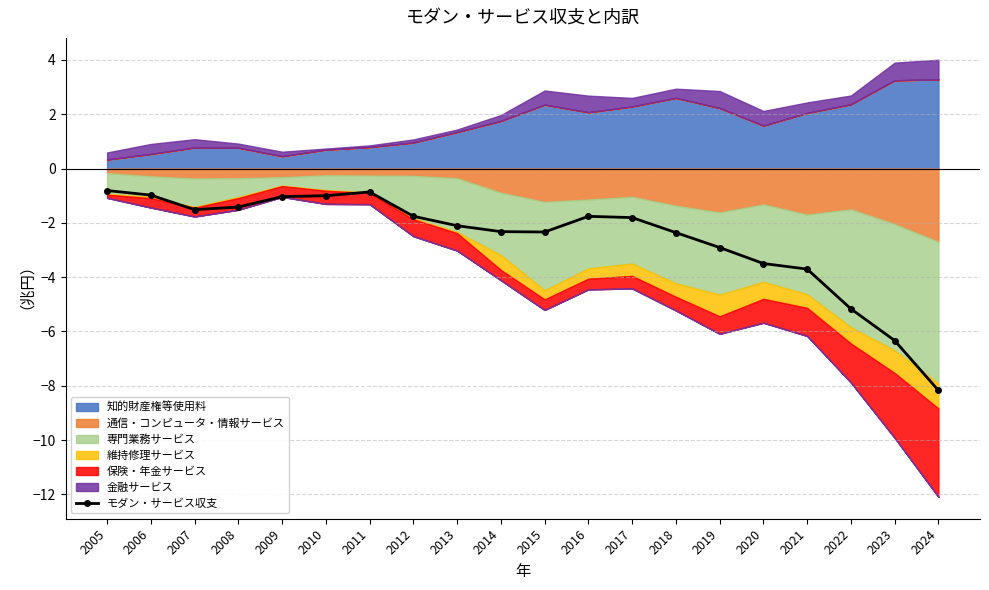

What is the average value?

-2.6